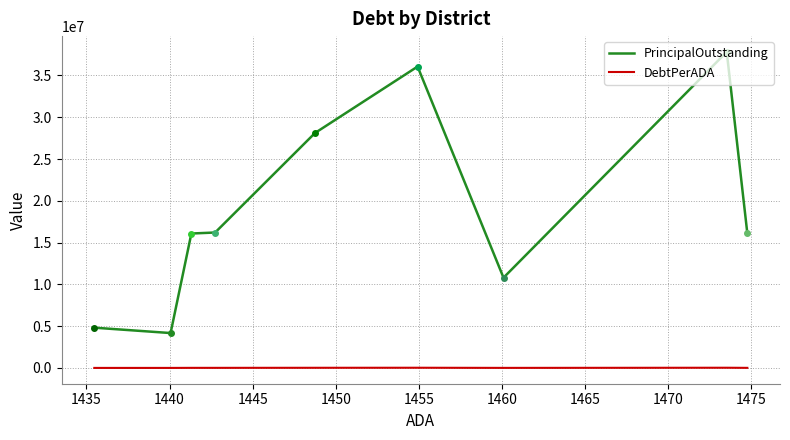

Which series has the widest spread of values?

PrincipalOutstanding